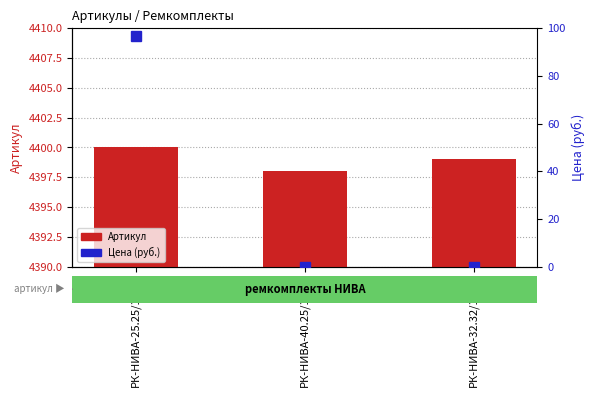

Reading left to right, list all the values displayed in this chart.

Артикул: РК-НИВА-25.25/1-ОП=4400.0	РК-НИВА-40.25/1-ОП=4398.0	РК-НИВА-32.32/1-ОП=4399.0
Цена: РК-НИВА-25.25/1-ОП=96.9	РК-НИВА-40.25/1-ОП=0.0	РК-НИВА-32.32/1-ОП=0.0